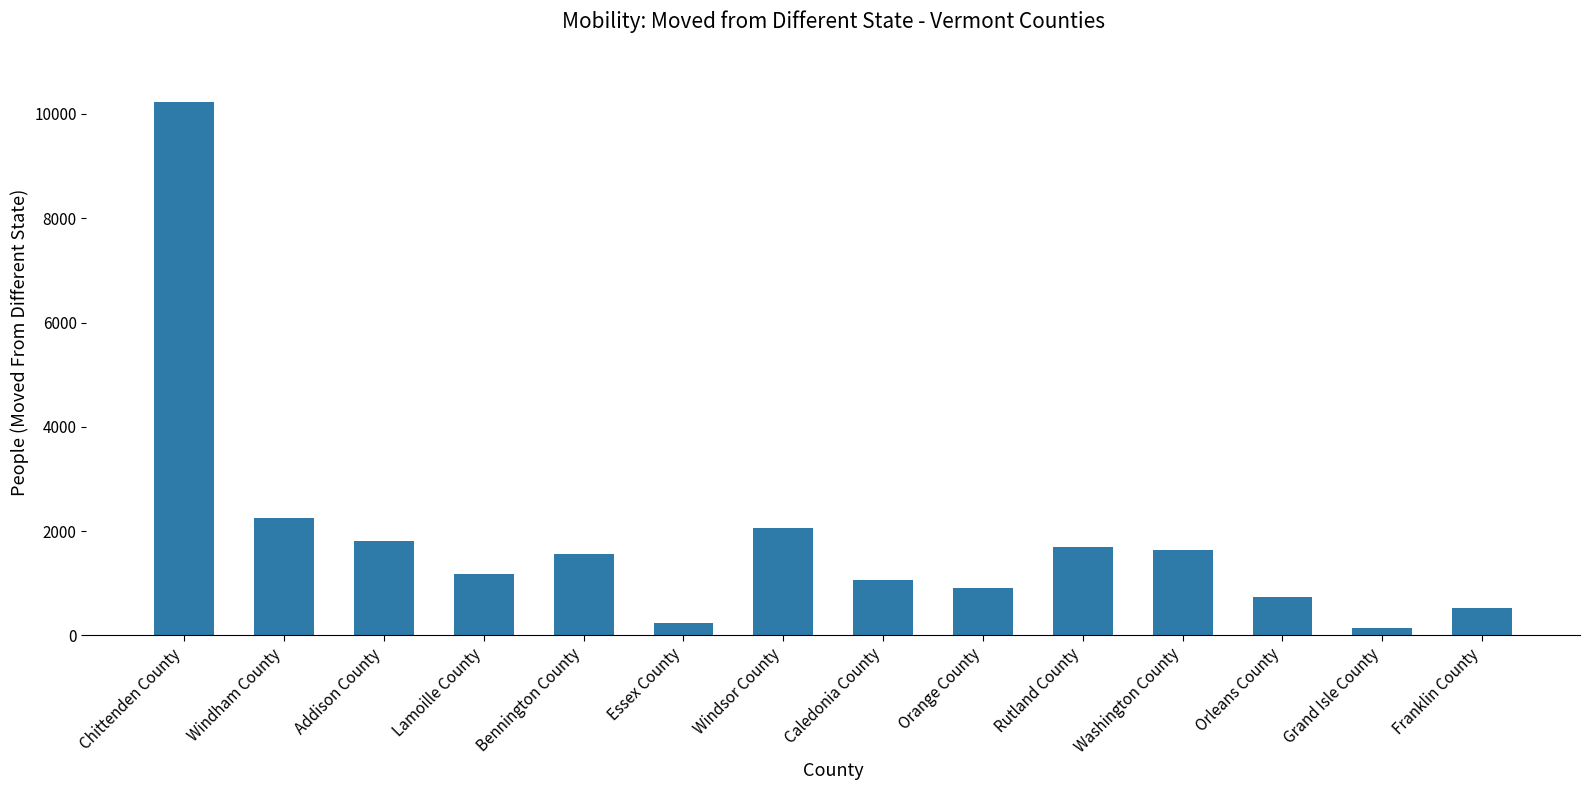

What is the approximate value at Orange County, to the nearest 100?

900